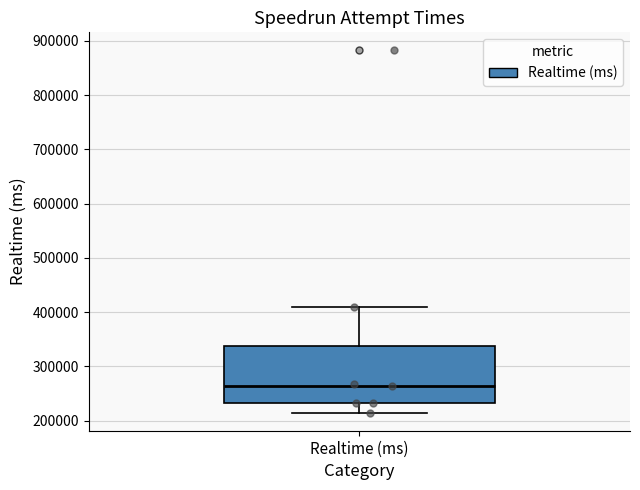

Transcribe this box plot: give where the median line is, the range the box spans, and where the two whiskers end, as read against the y-axis. The values are not printed on the chart, so give them approximately, as read against the axis.

median 260000, box 230000 to 340000, whiskers 220000 to 410000